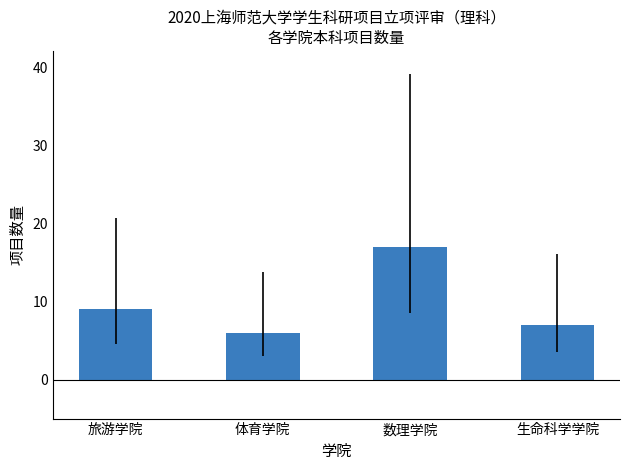

Reading left to right, what are all the values shown in this chart?

旅游学院=9	体育学院=6	数理学院=17	生命科学学院=7